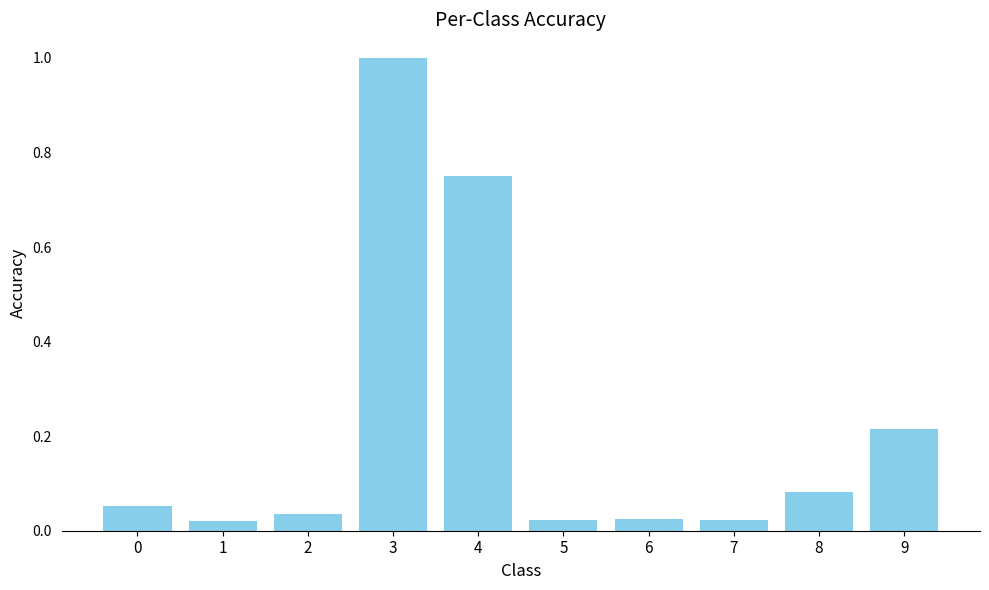

What is the change in value from 2 to 3?

+1.0